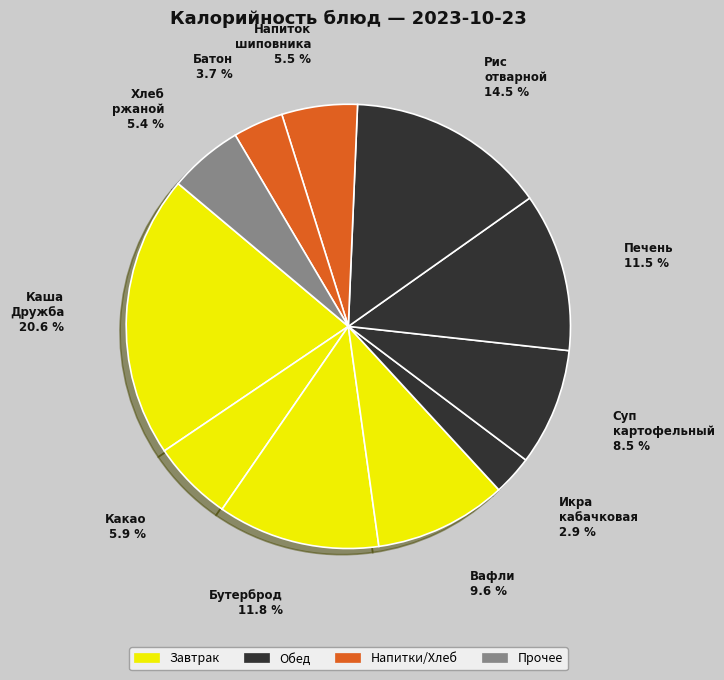

How many slices are in this pie chart?

11